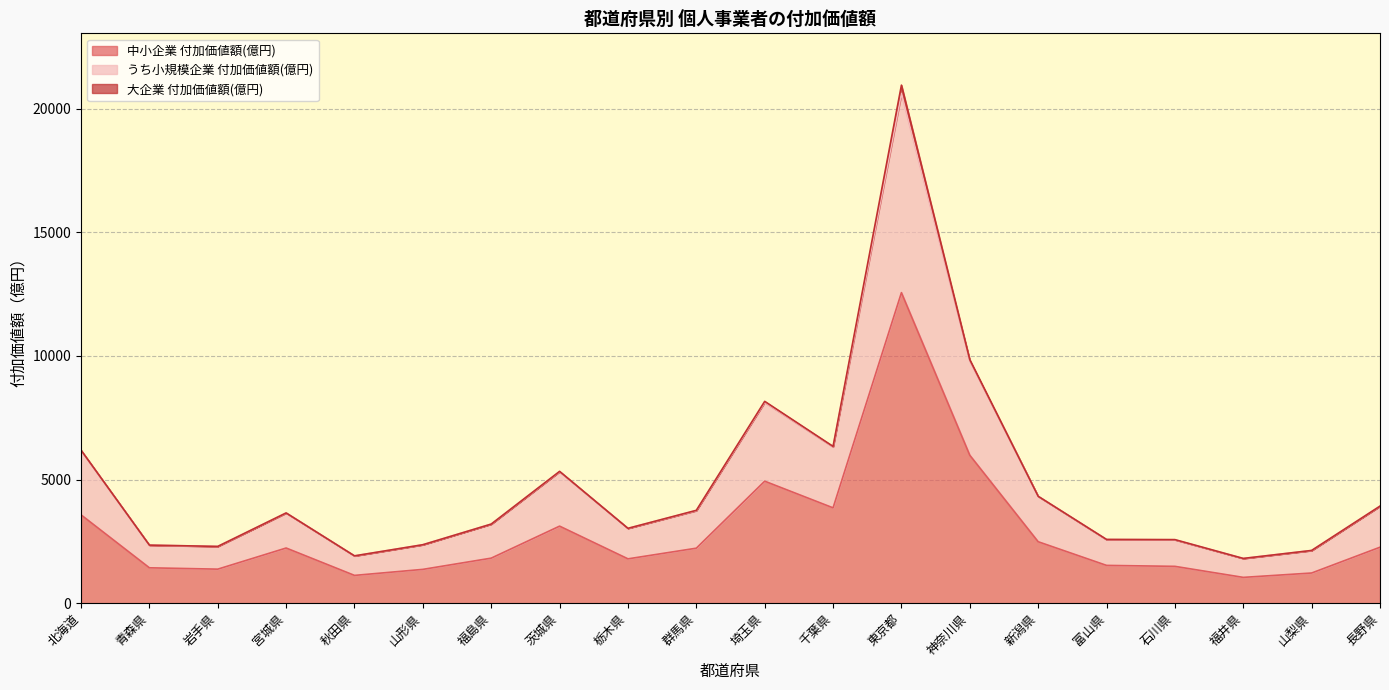

What is the maximum value shown in the chart?

20620.5